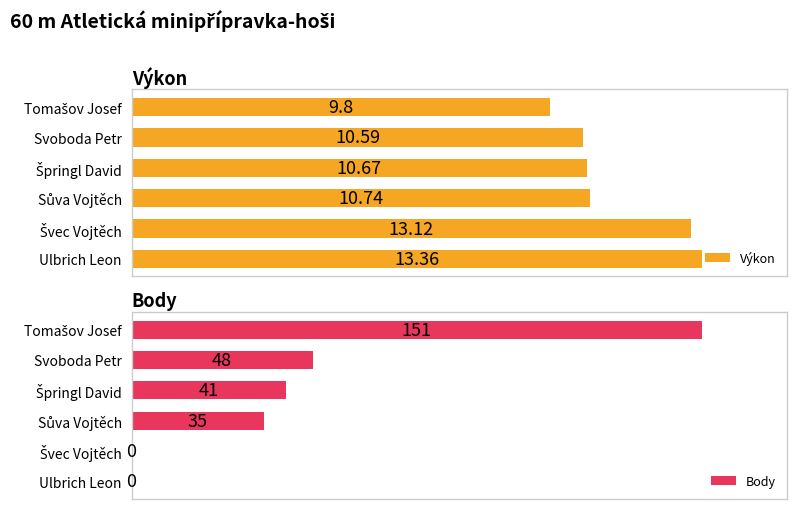

Which category has the highest value in the Výkon series?

Ulbrich Leon